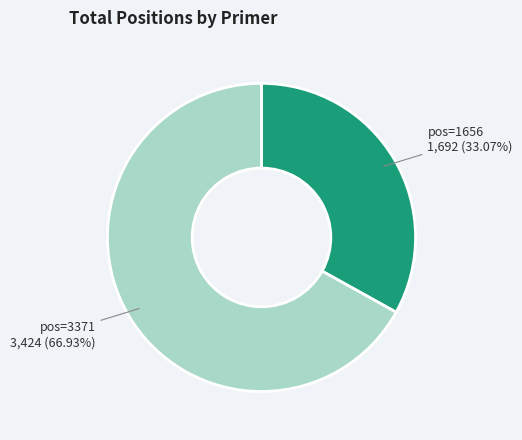

Approximately how many times larger is the value at pos=1656 1,692 (33.07%) compared to pos=3371 3,424 (66.93%)?

0.5